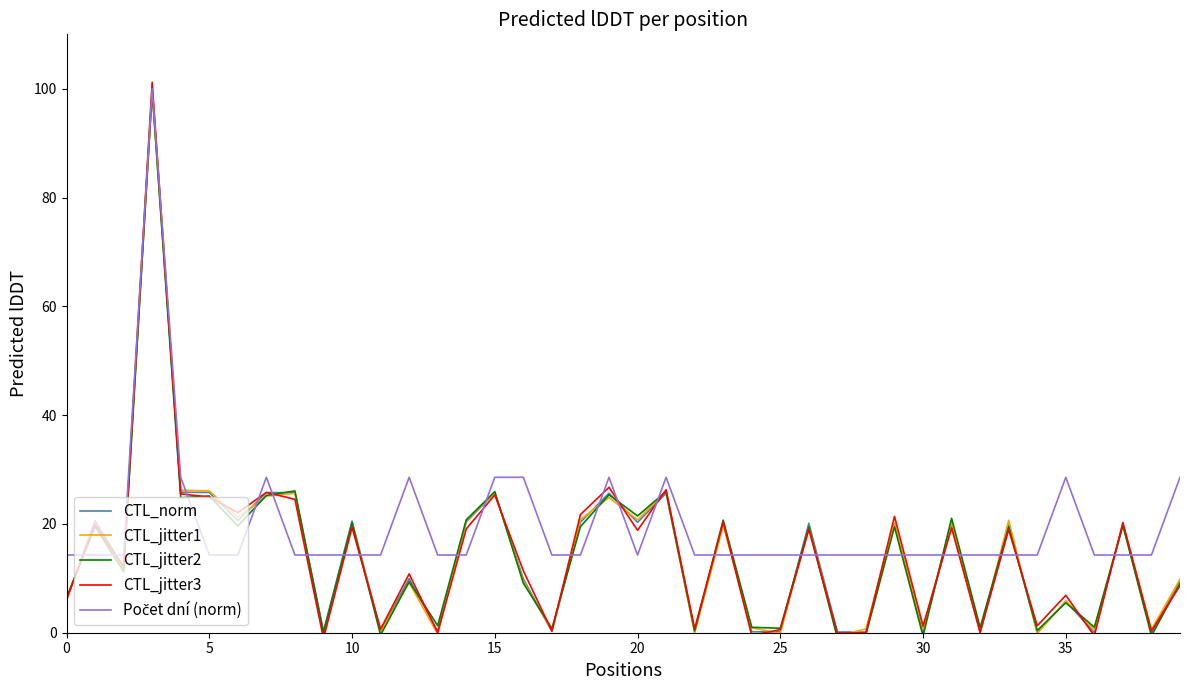

Which series has the largest range (max minus min)?

CTL_jitter3